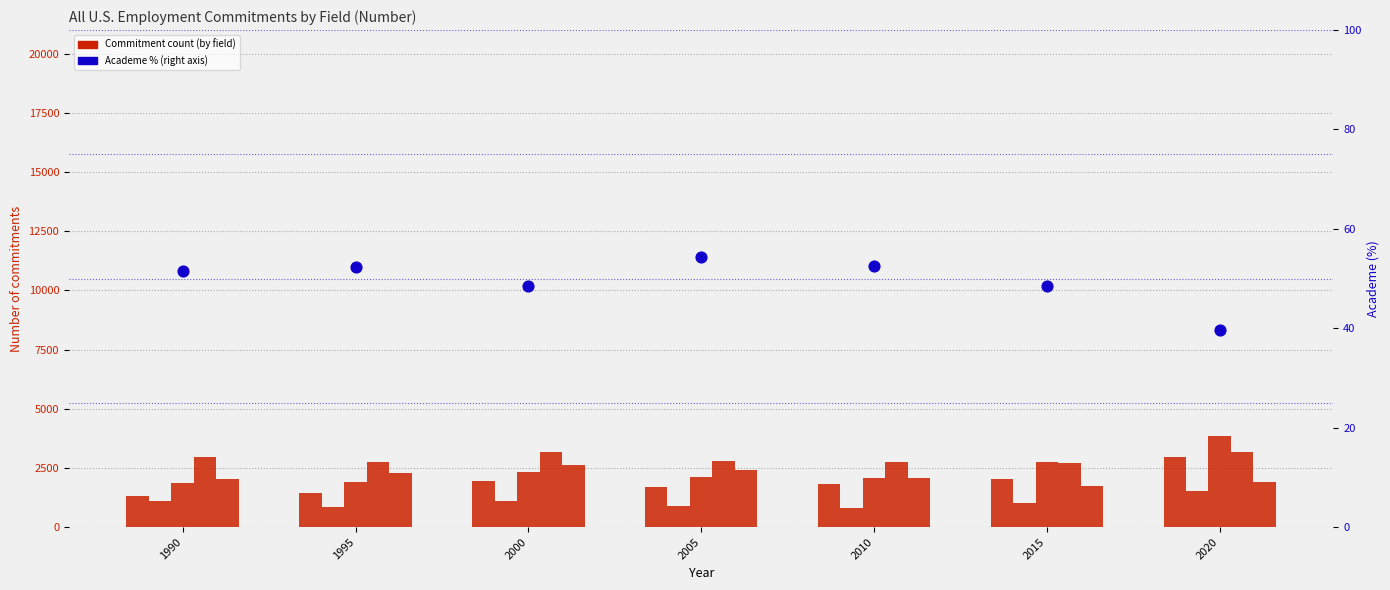

At which category is the sum across all series the highest?

2020